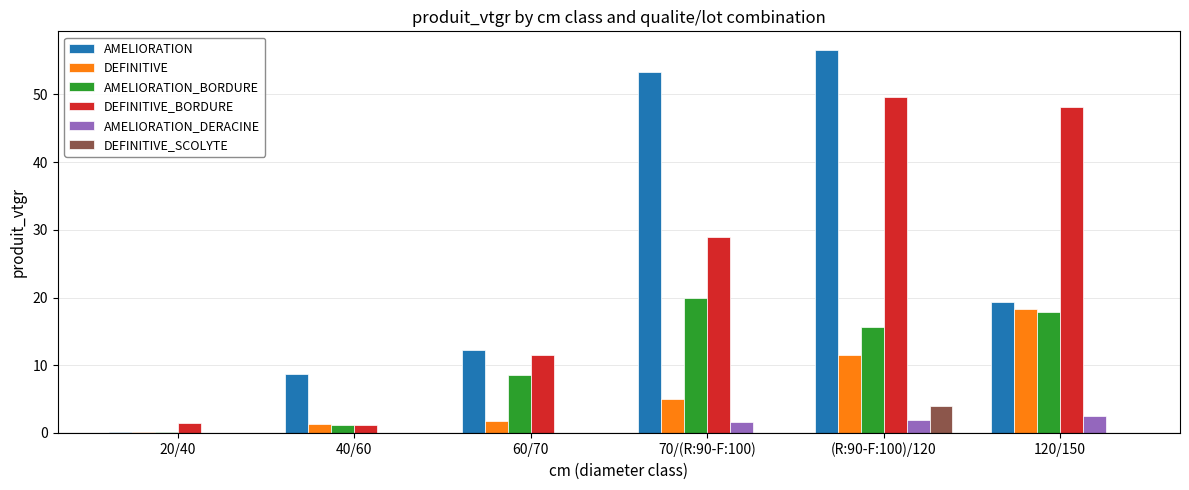

How many data points in AMELIORATION_BORDURE are above 15?

3